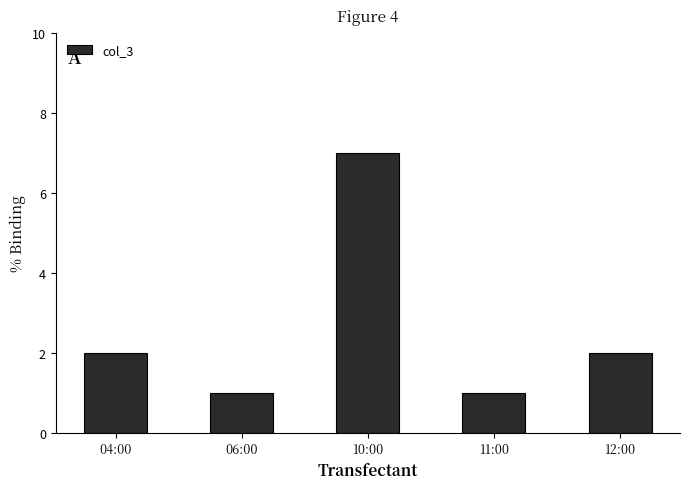

Are the bars grouped side by side (vs. stacked)?

No